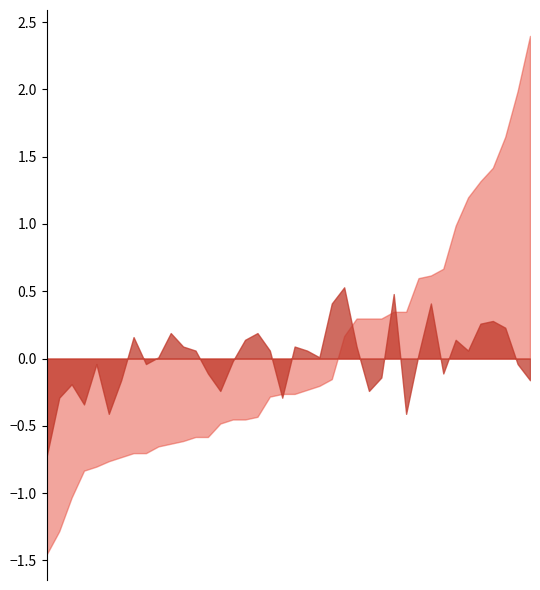

What is the maximum value shown in the chart?

2.4